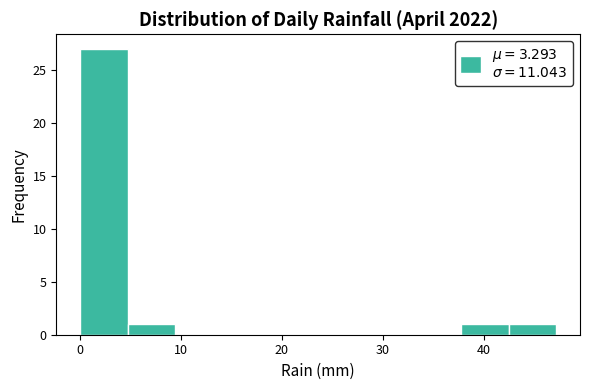

Reading left to right, list every bar in this chart as the range it spans on the x-axis followed by its height. Neither the bar edges nor the heights are printed on the chart, so give them approximately, as read against the axes.

0 to 5: 27
5 to 9: 1
9 to 14: 0
14 to 19: 0
19 to 24: 0
24 to 28: 0
28 to 33: 0
33 to 38: 0
38 to 42: 1
42 to 47: 1